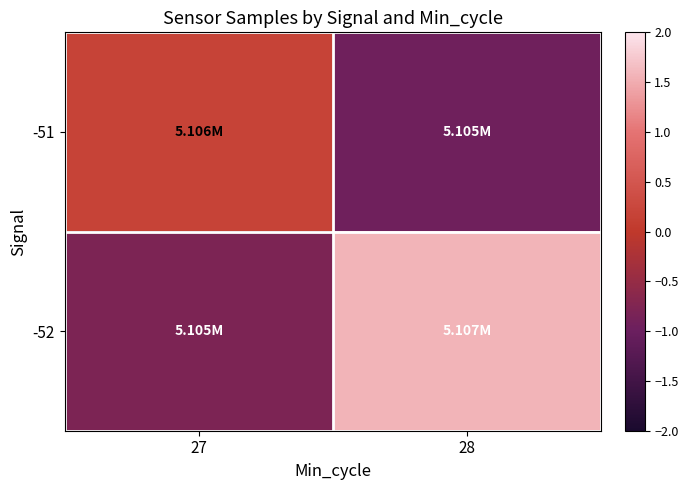

Between 27 and 28, which is larger?

27